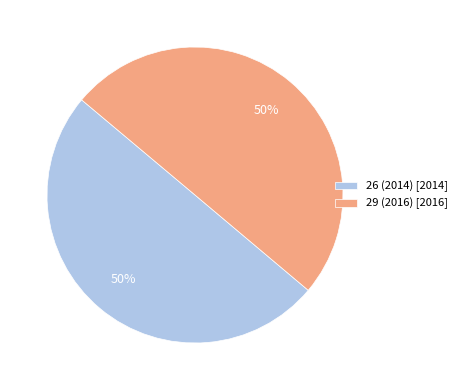

Count the number of slices in the pie.

2